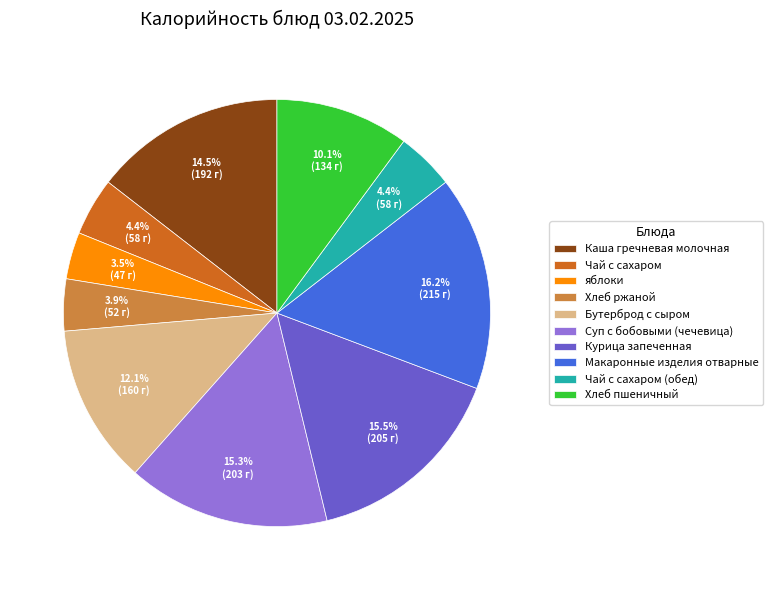

To the nearest percent, what is the average slice percentage?

10%